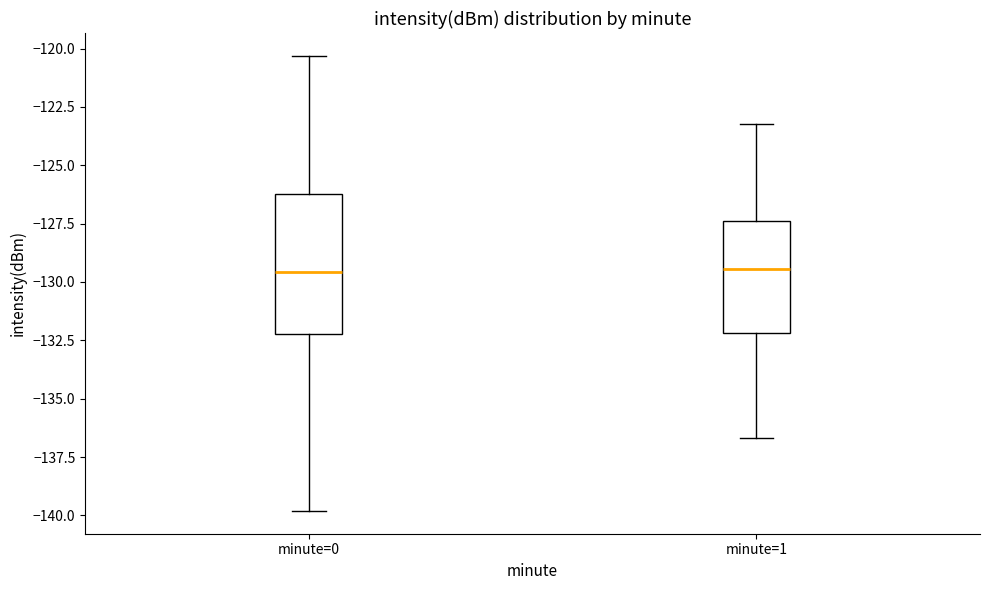

Reading left to right, read every box against the y-axis: the position of its median line, the range the box covers, and the ends of its whiskers. The values are not printed on the chart, so give them approximately, as read against the axis.

minute=0: median -129.5, box -132.0 to -126.0, whiskers -140.0 to -120.5
minute=1: median -129.5, box -132.0 to -127.5, whiskers -136.5 to -123.0